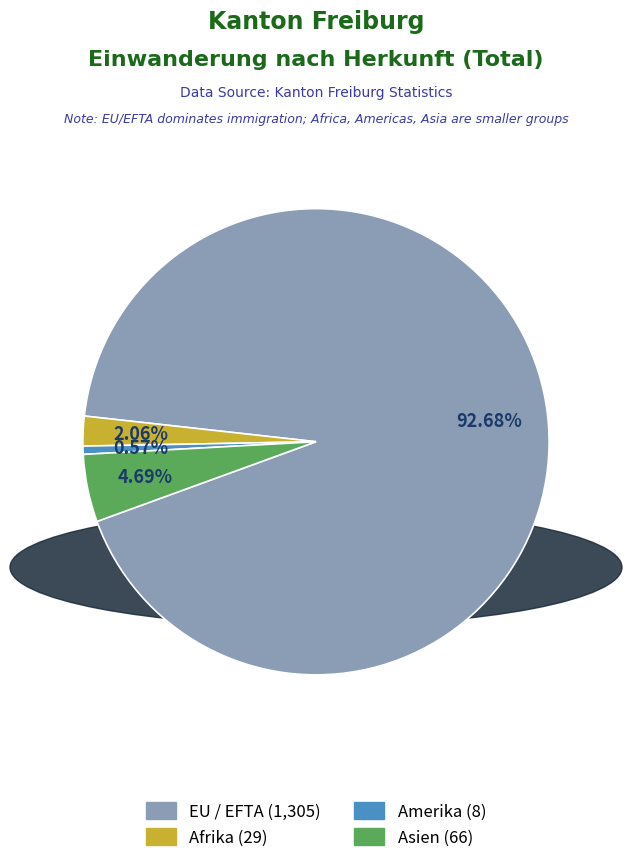

Does any single category account for the majority?

Yes